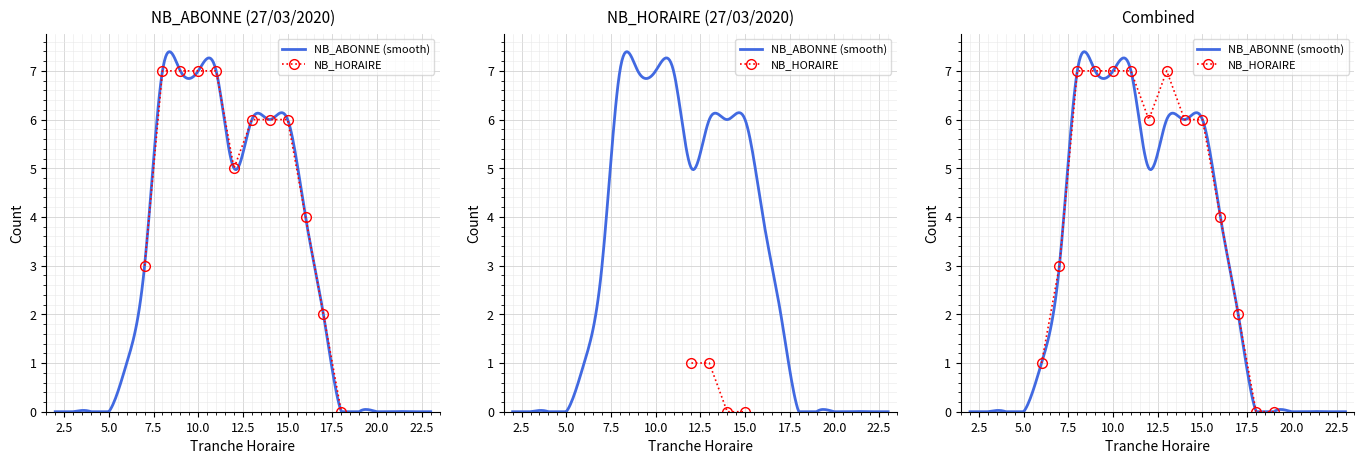

How many data points in NB_HORAIRE are above 0?

2